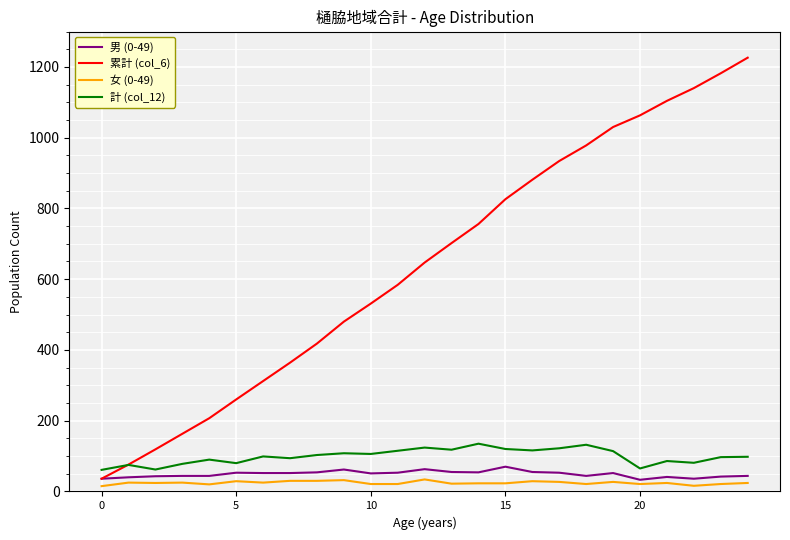

True or false: 女 (0-49) and 計 (col_12) cross at least once.

False